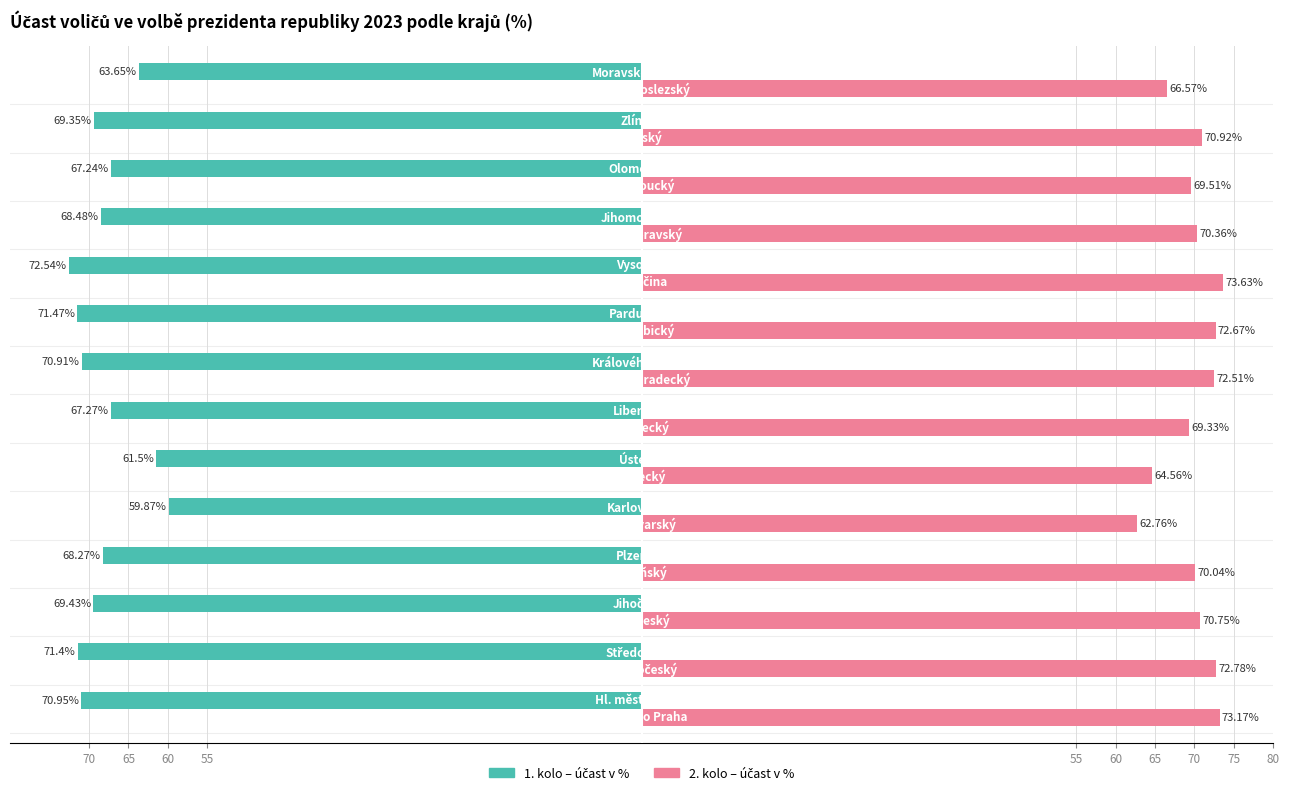

Count the number of data series in this chart.

2